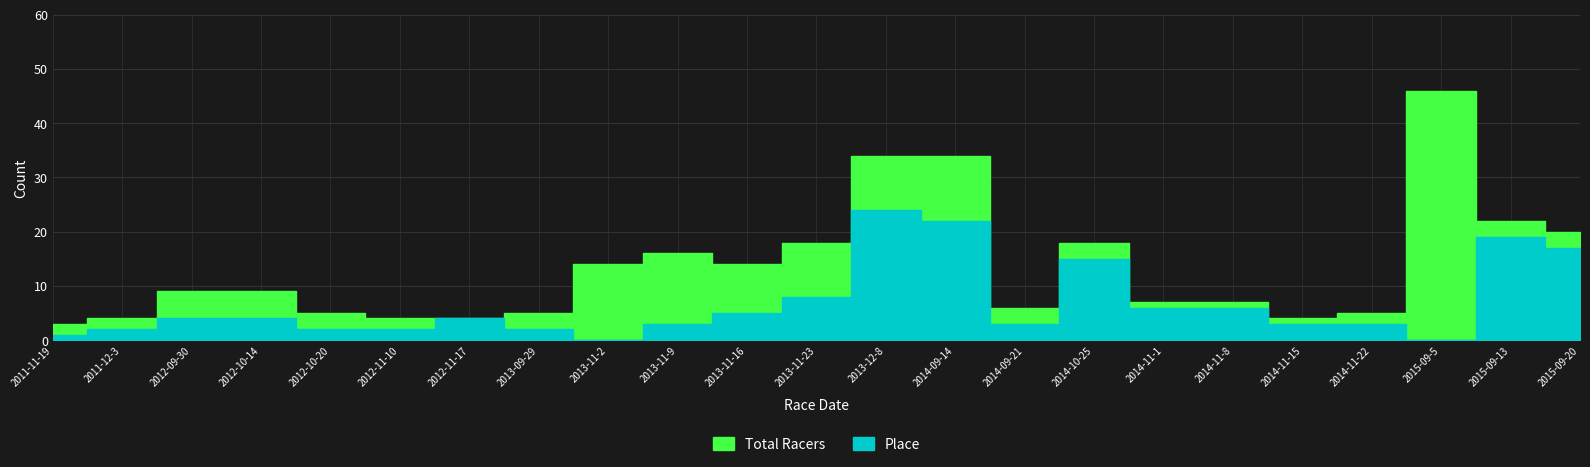

The value of Total Racers at 2013-11-9 is 16. True or false?

True